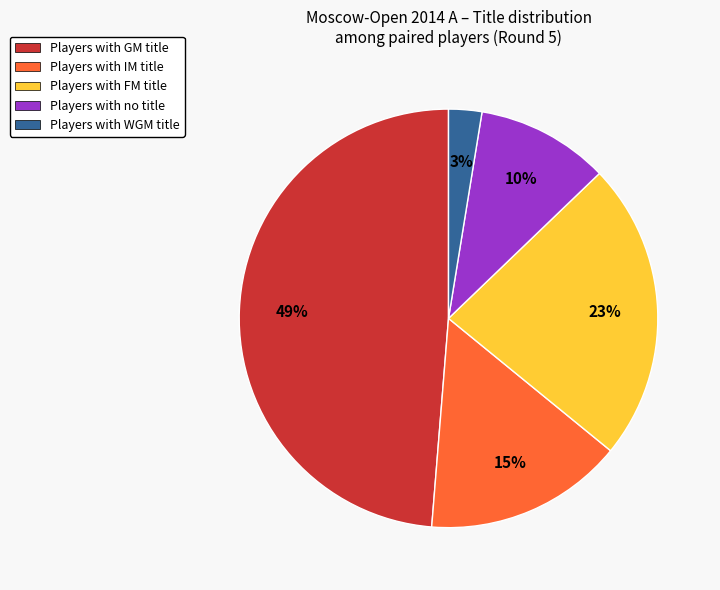

Count the number of slices in the pie.

5